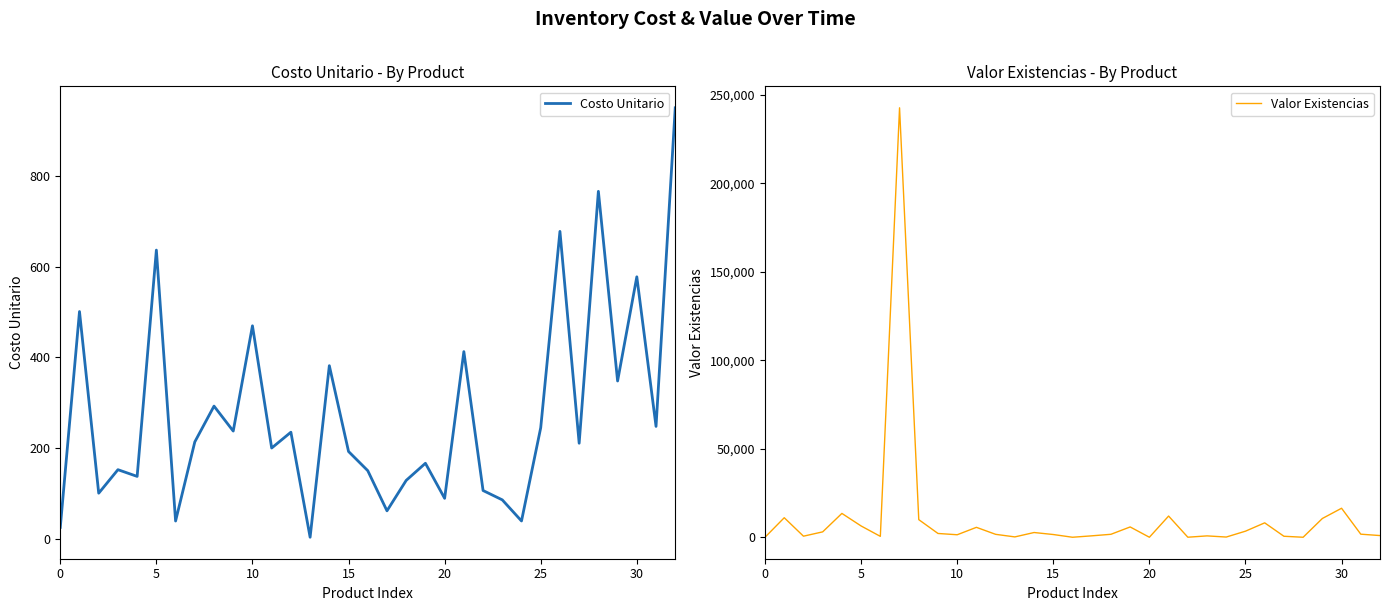

The value of Costo Unitario at 20 is 89.0. True or false?

True